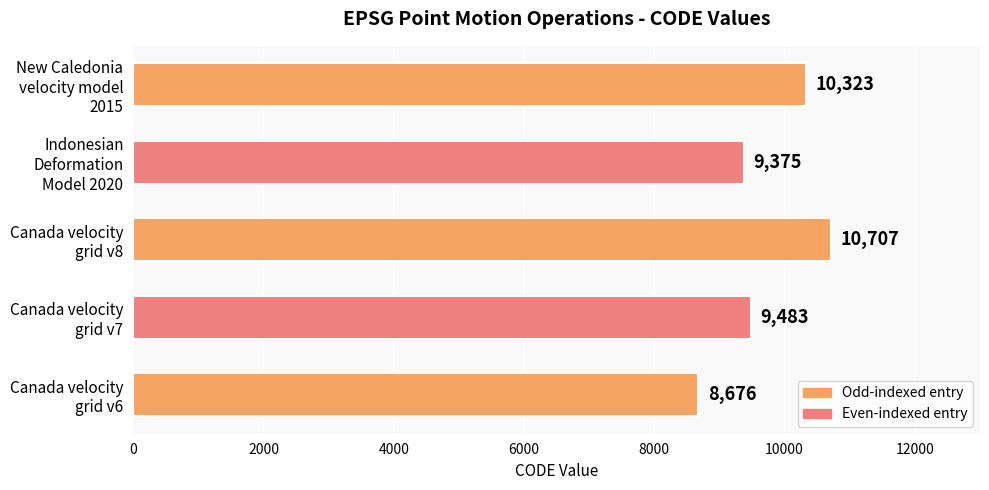

What is the maximum value shown in the chart?

10707